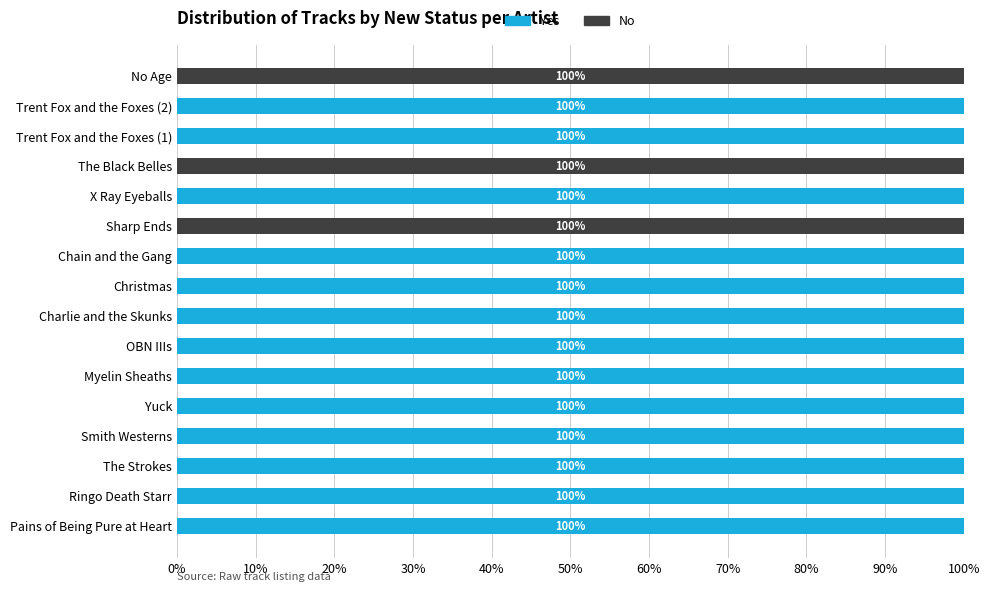

What is the total value across all series at OBN IIIs?

100